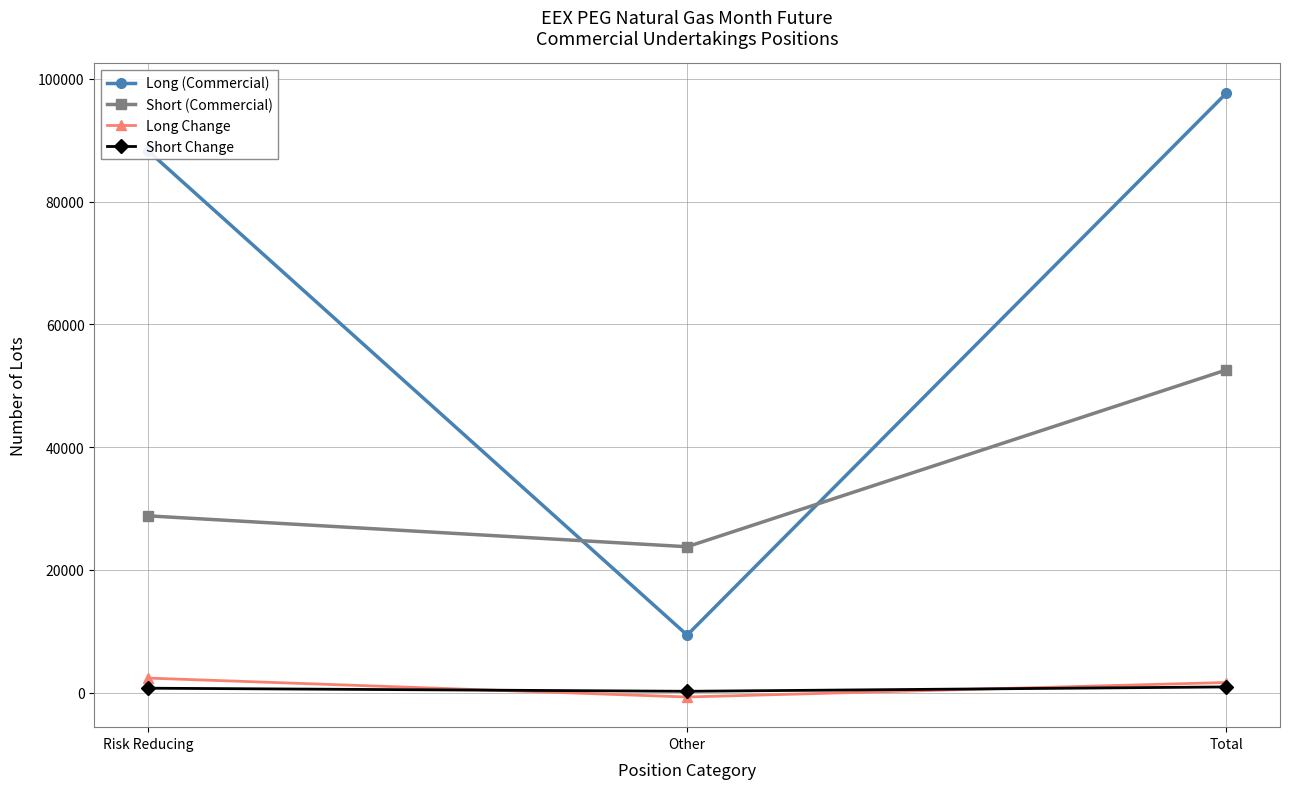

What is the difference between the Short (Commercial) values at Other and Risk Reducing?

5033.4